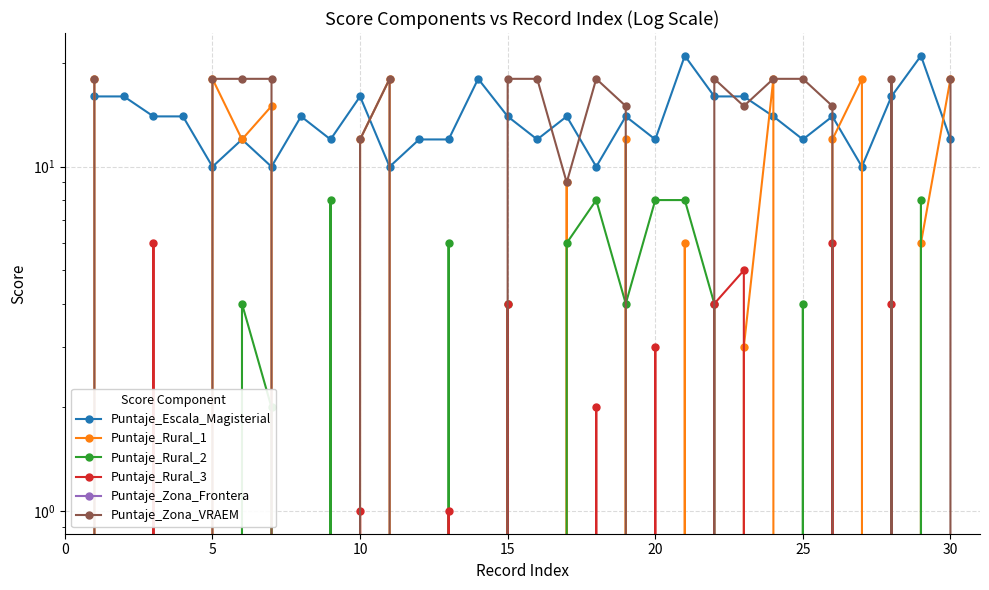

After their last crossing, which series has the higher values: Puntaje_Zona_VRAEM or Puntaje_Rural_2?

Puntaje_Zona_VRAEM